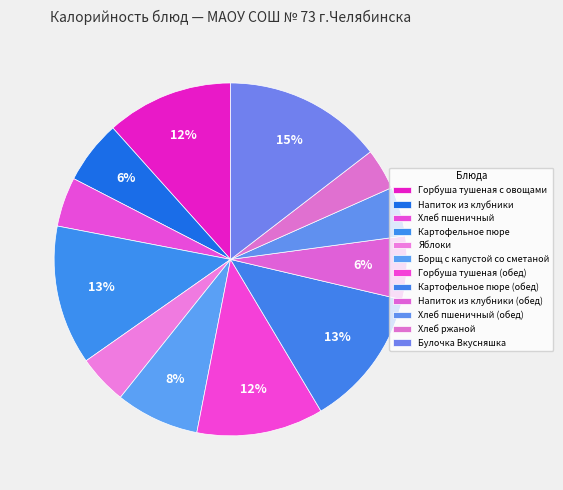

How many segments does this pie chart have?

12